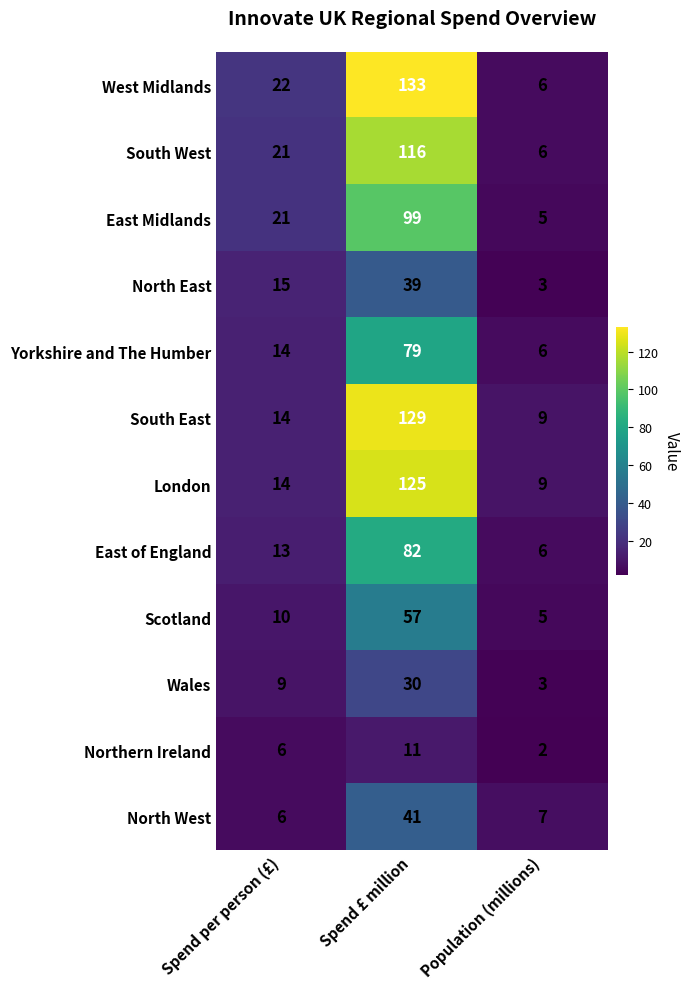

Between Spend per person (£) and Spend £ million, which series saw the biggest shift?

South East